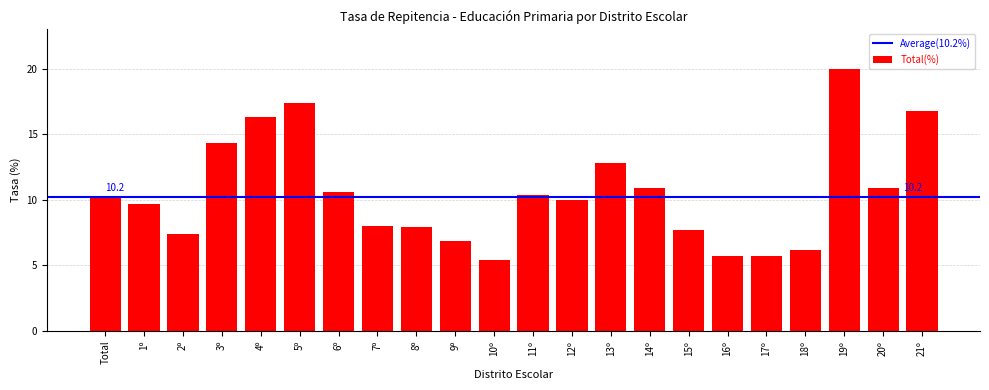

Count the number of data series in this chart.

1